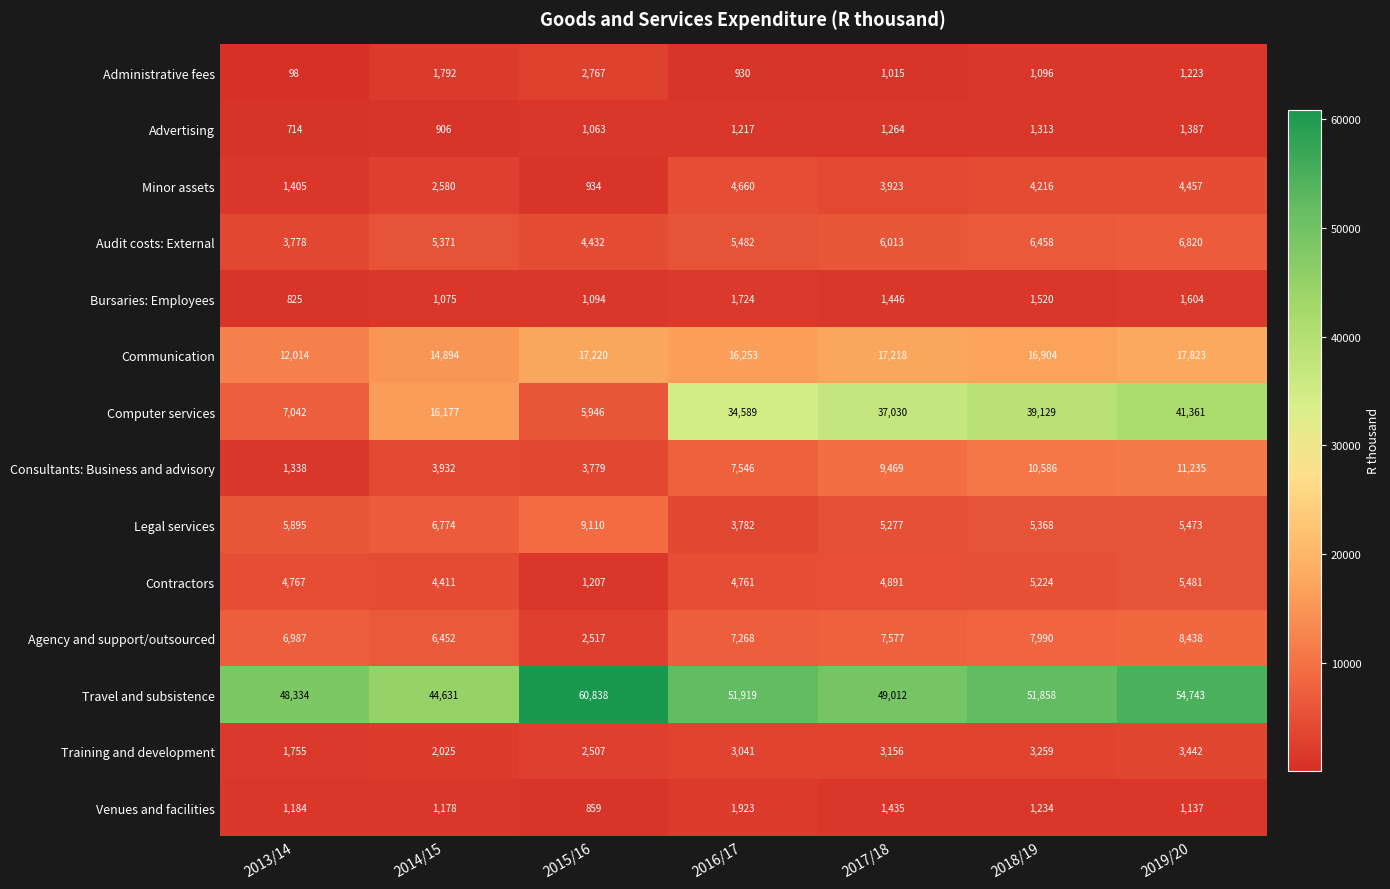

Is it true that Communication equals 17823 at 2019/20?

True